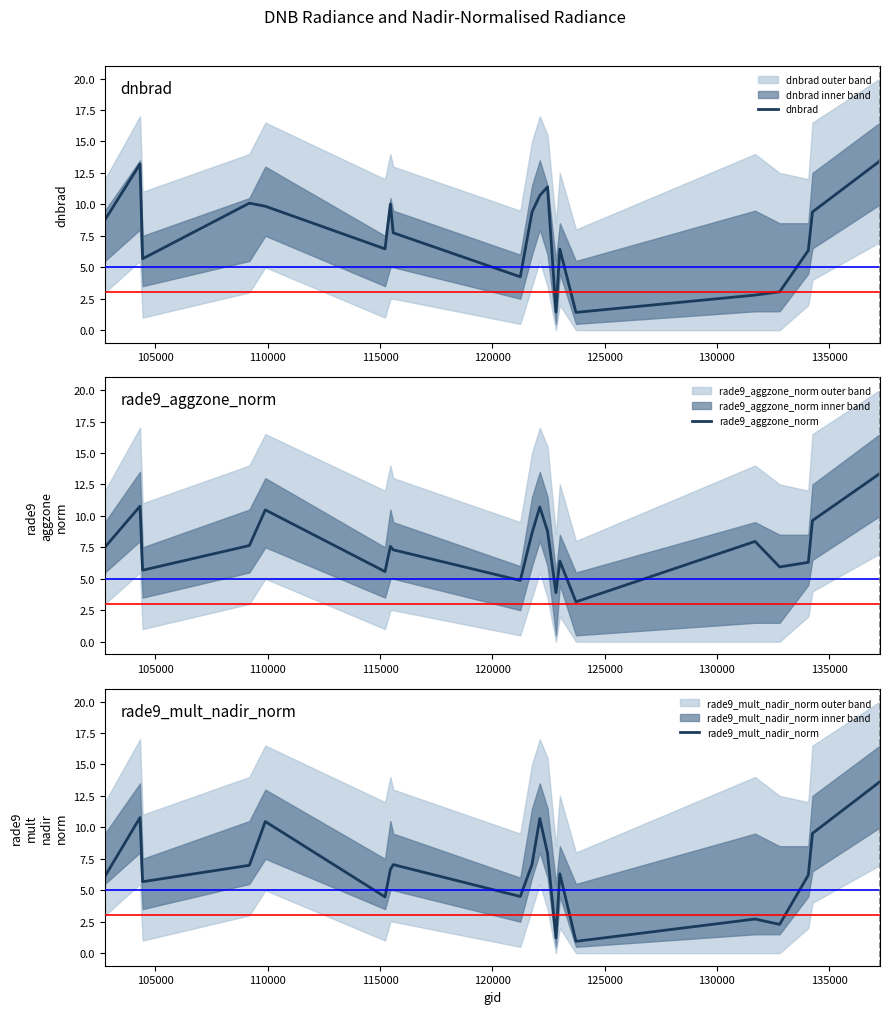

What is the highest value of the dnbrad series?

13.5